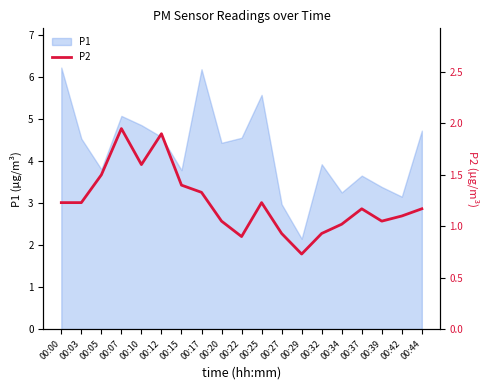

What is the difference between the values at 00:37 and 00:32?

0.2